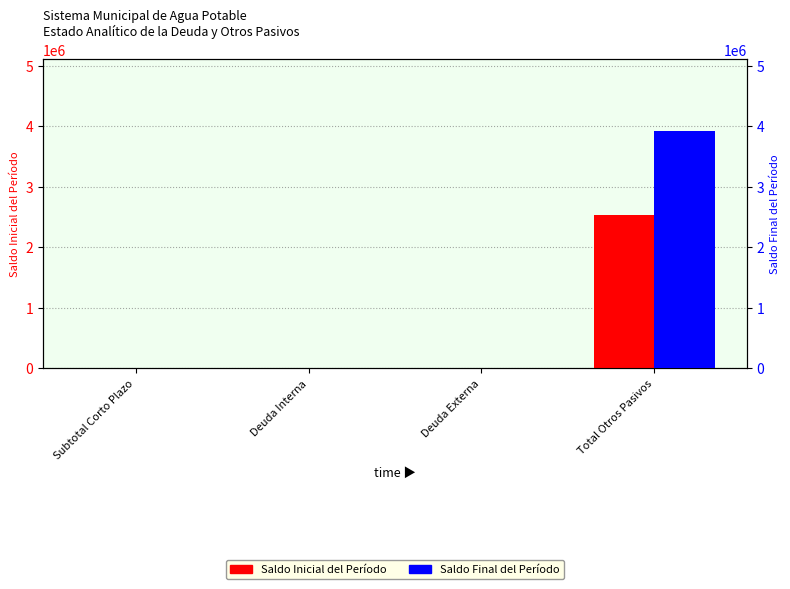

What is the sum of all Saldo Inicial del Período values?

2536696.0